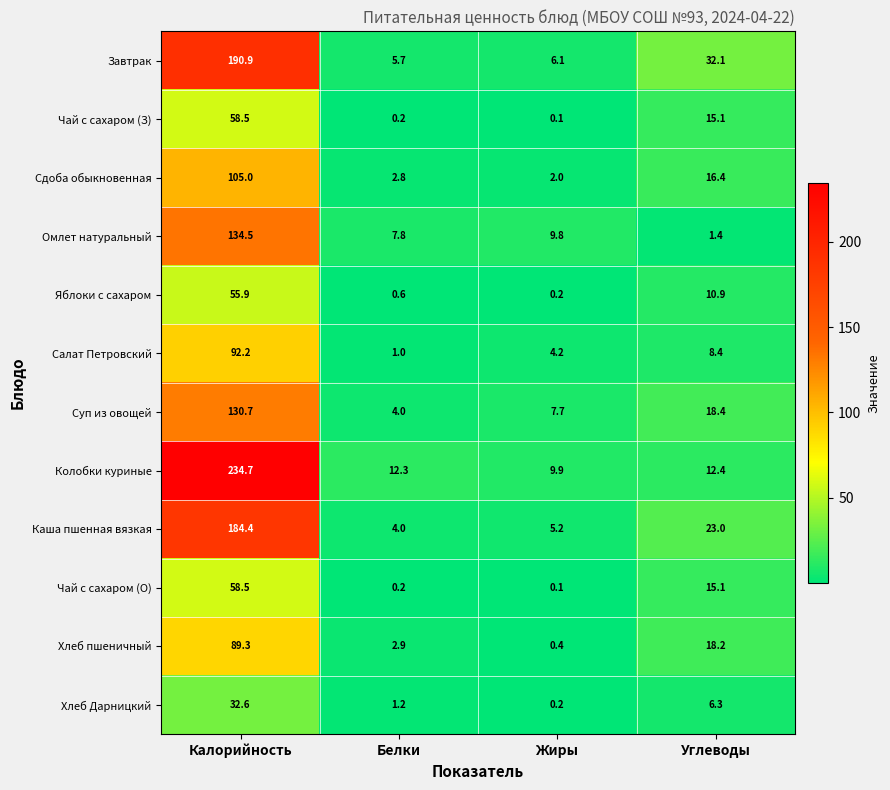

Which category has the lowest value across all series?

Жиры